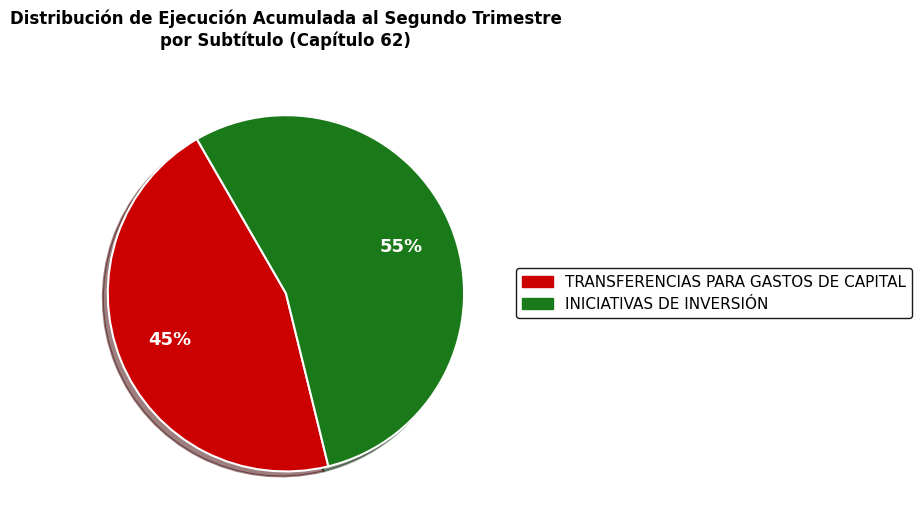

Is there a majority slice in this chart?

Yes